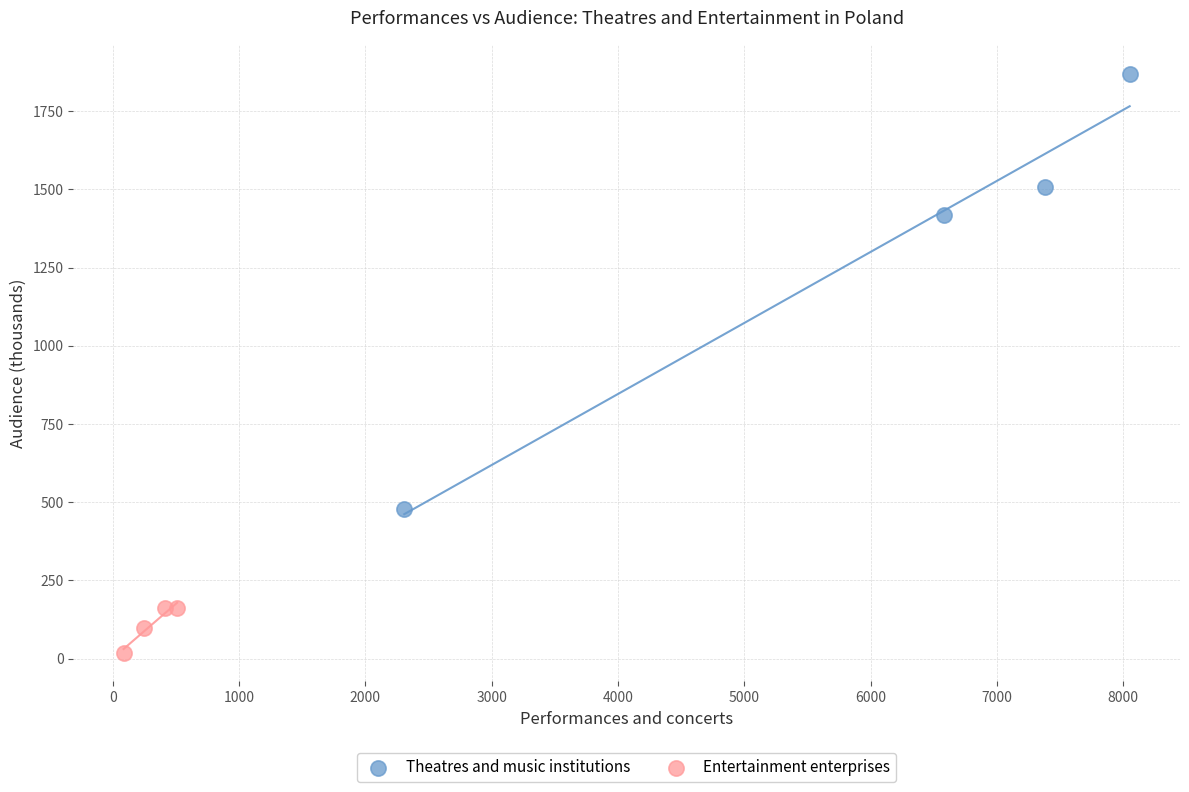

What are all the series names shown in the legend?

Theatres and music institutions, Entertainment enterprises